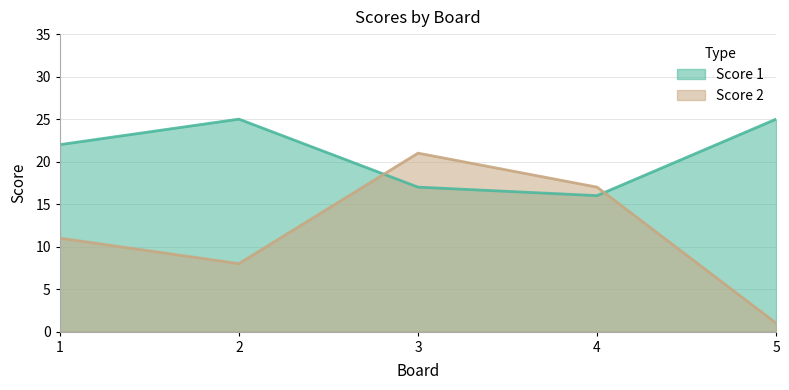

Rank the series at 3 from lowest to highest value.

Score 1, Score 2